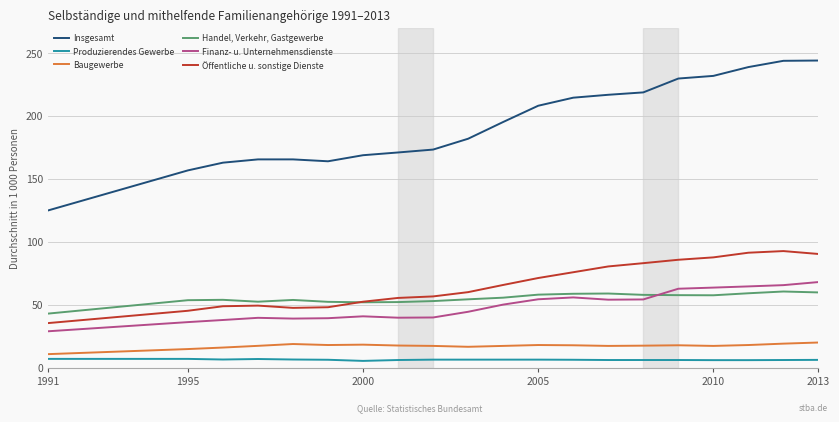

Rank the series by their maximum value, from lowest to highest.

Produzierendes Gewerbe, Baugewerbe, Handel, Verkehr, Gastgewerbe, Finanz- u. Unternehmensdienste, Öffentliche u. sonstige Dienste, Insgesamt